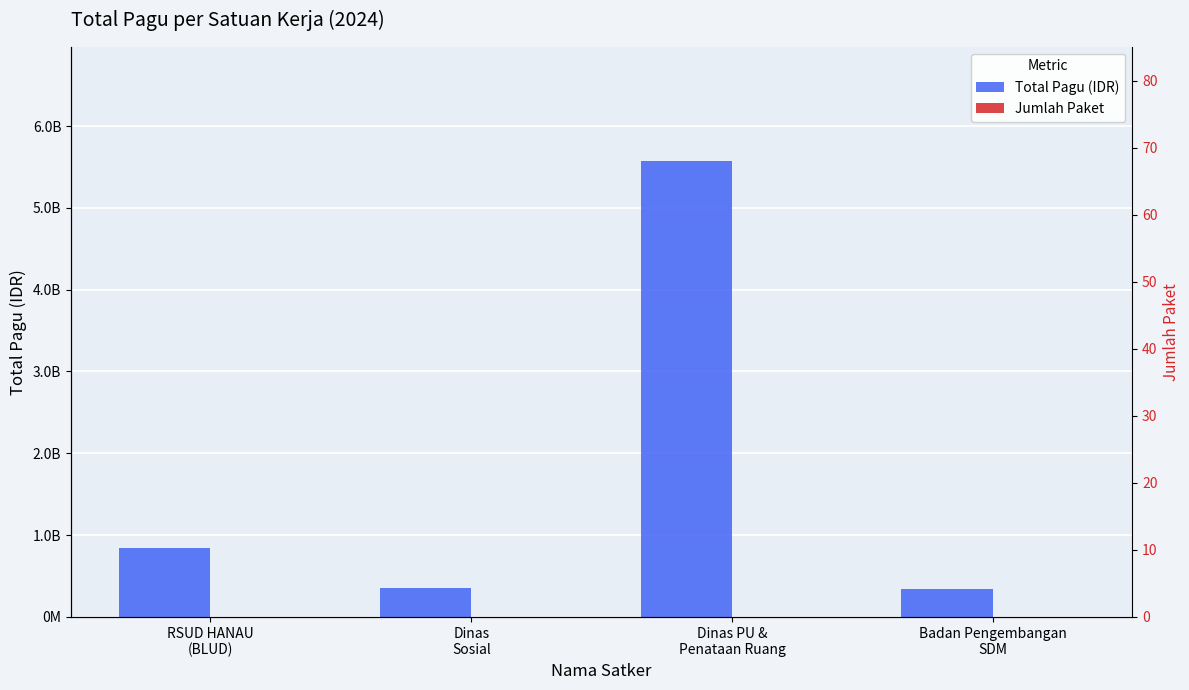

At which label is Jumlah Paket closest to 9?

Dinas
Sosial